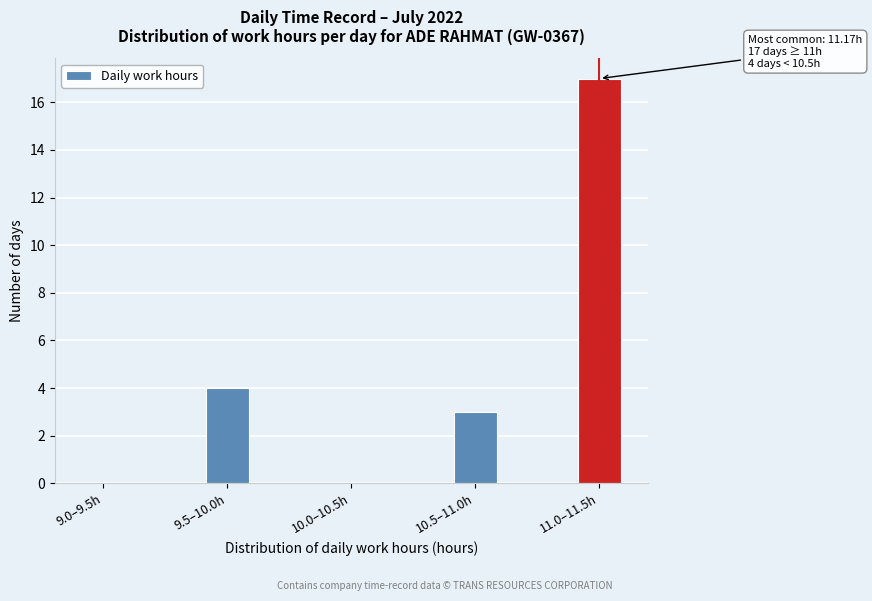

Reading right to left, list all the values displayed in this chart.

11.0–11.5h=17	10.5–11.0h=3	10.0–10.5h=0	9.5–10.0h=4	9.0–9.5h=0